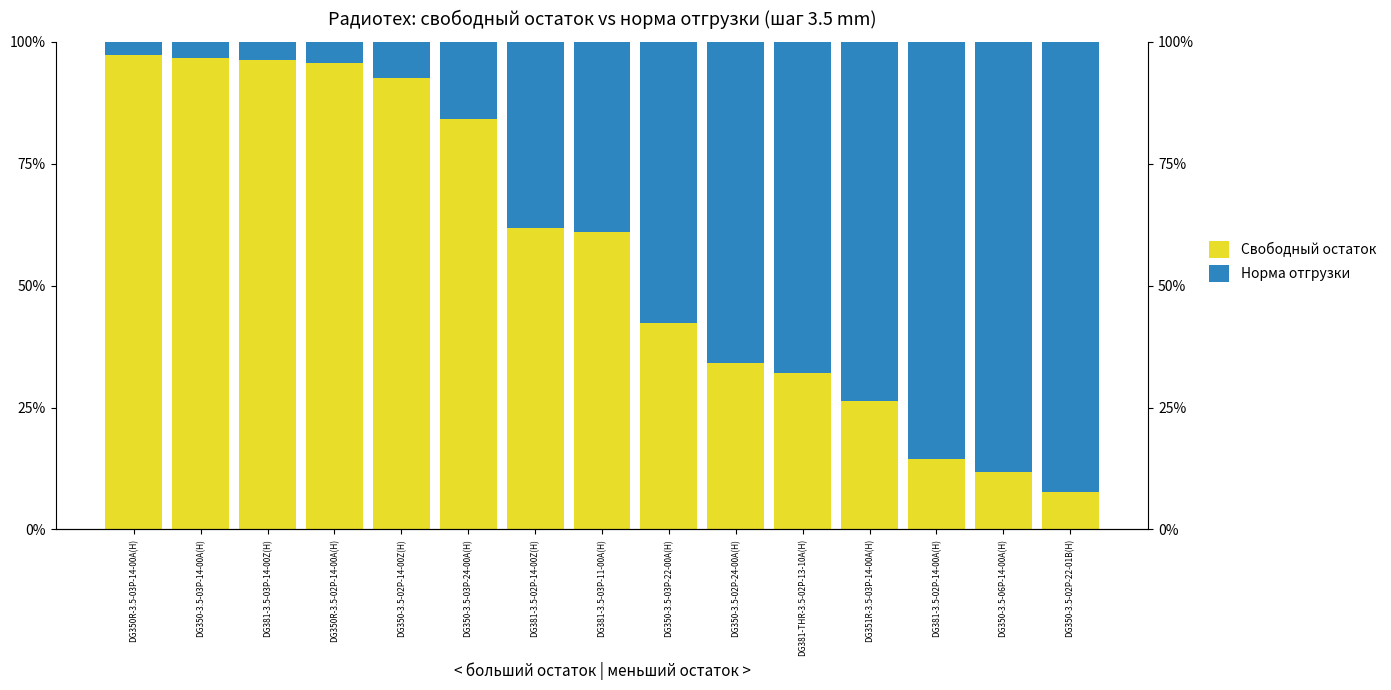

Is it true that Норма отгрузки equals 165.9 at DG350-3.5-02P-22-01B(H)?

False